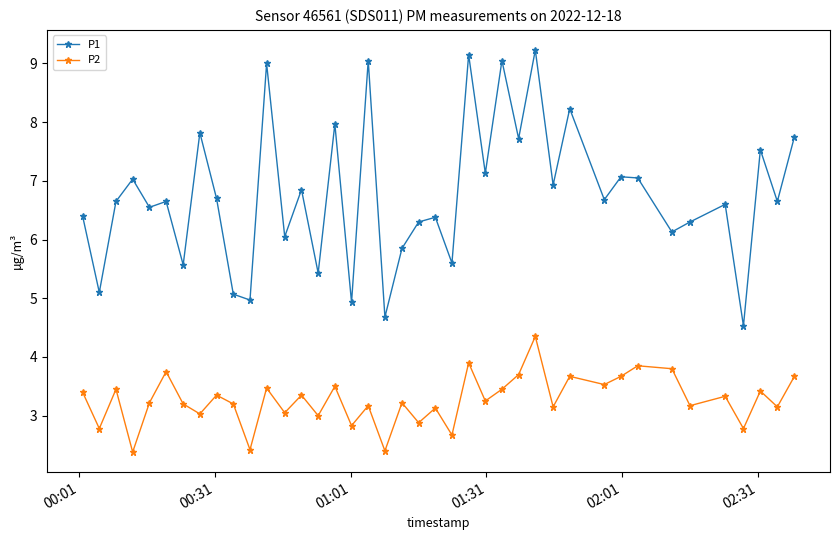

What is the average value of the P2 series?

3.3